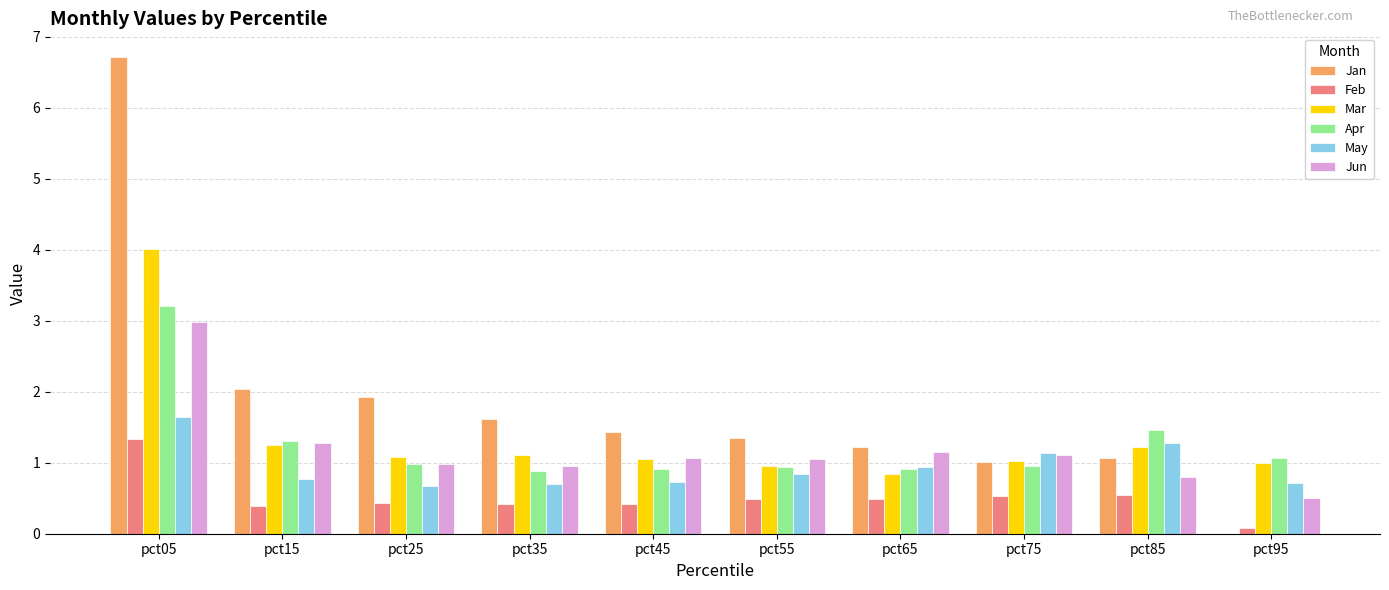

What is the sum of the Mar values at pct55 and pct35?

2.1